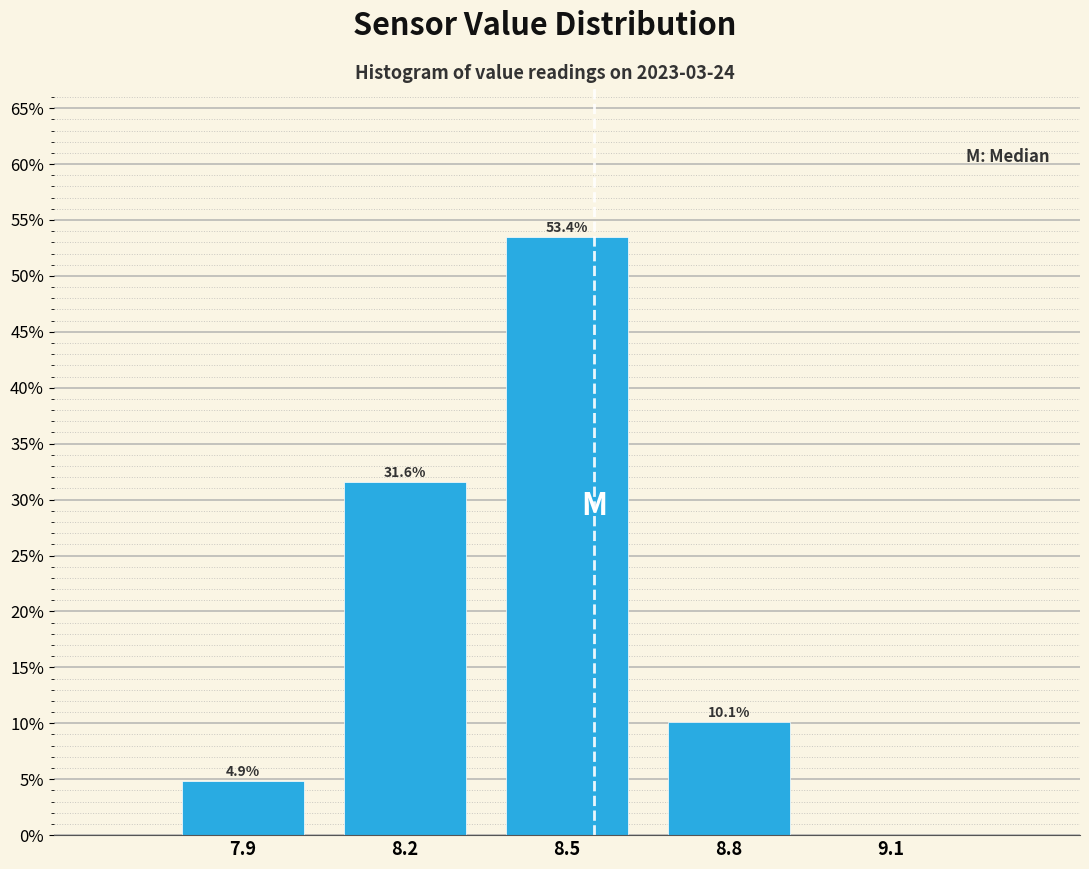

Reading right to left, extract all data points from this chart.

9.1=0.0	8.8=10.1	8.5=53.4	8.2=31.6	7.9=4.9